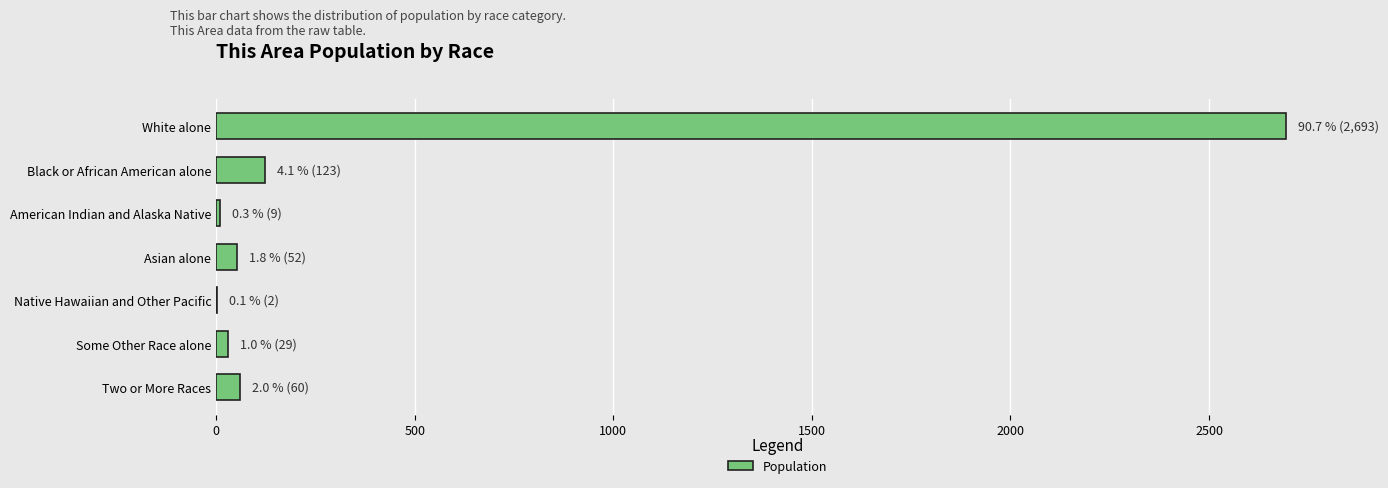

Between Native Hawaiian and Other Pacific and Two or More Races, which is larger?

Two or More Races